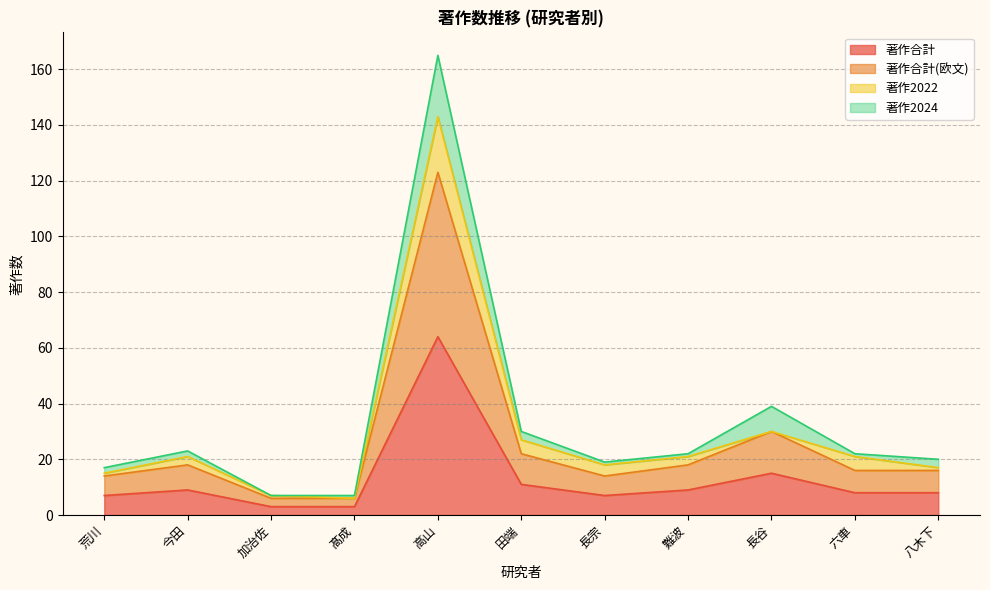

True or false: 著作合計(欧文) has a value of 18 at 難波.

True